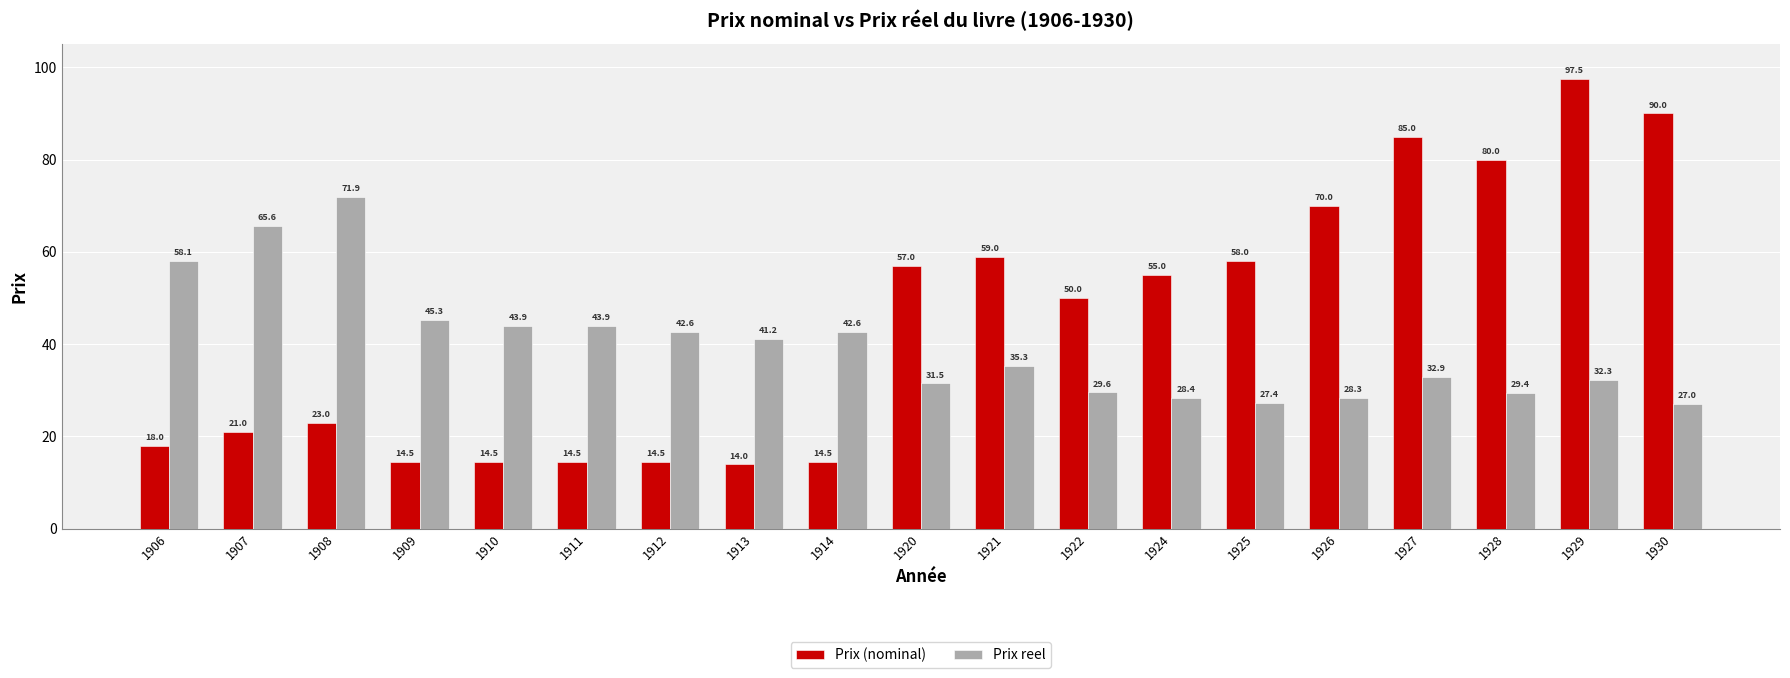

Is the value of Prix (nominal) at 1924 greater than the value of Prix reel at 1925?

Yes